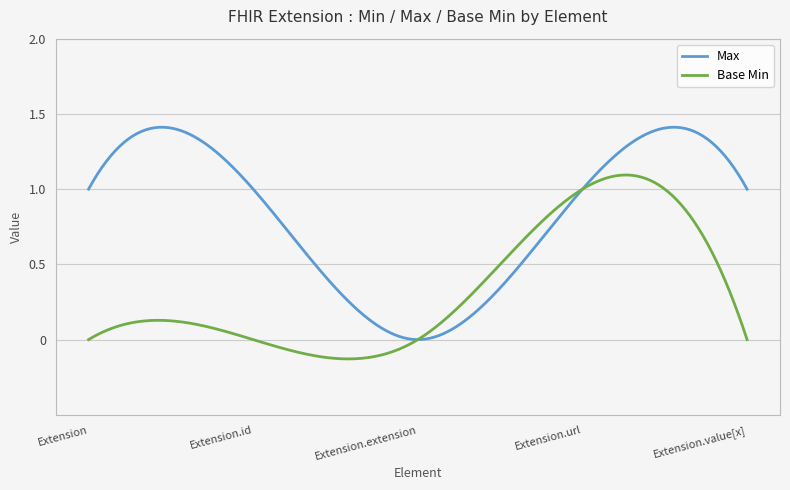

Which series has the largest total across all categories?

Max